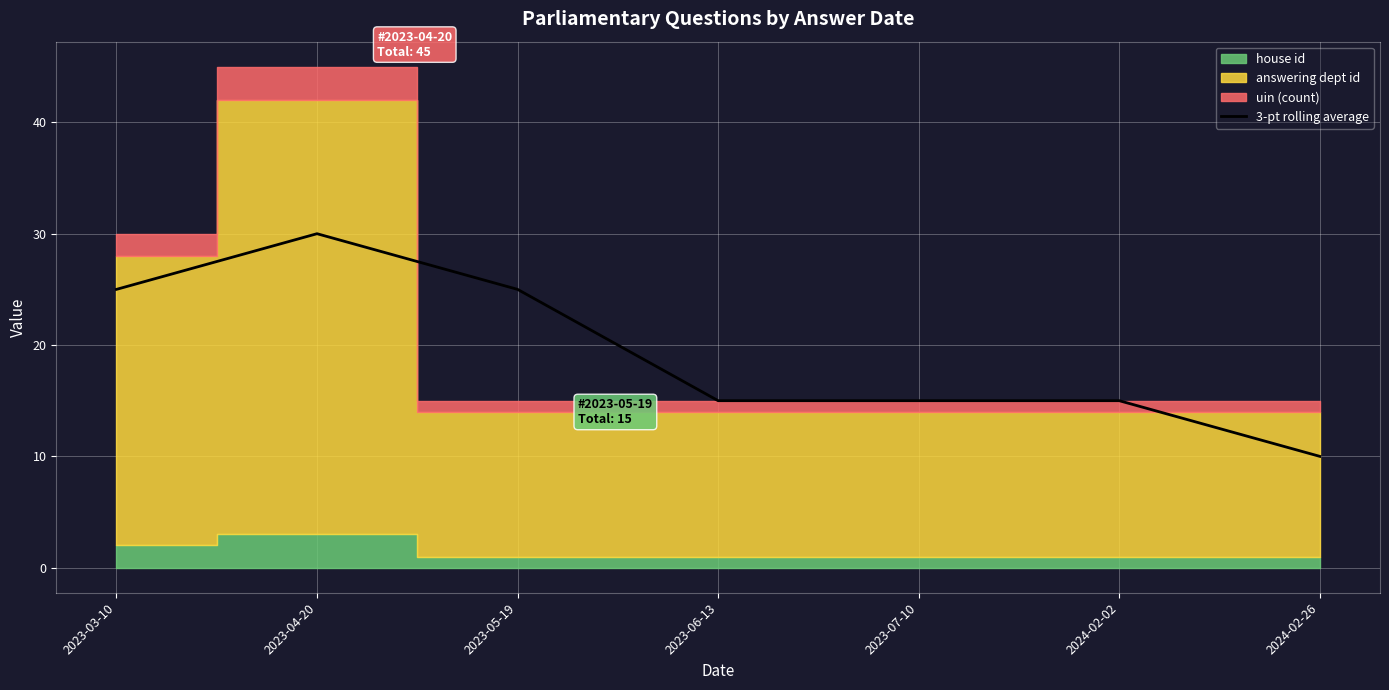

Between 2023-06-13 and 2023-05-19, which is larger?

2023-05-19